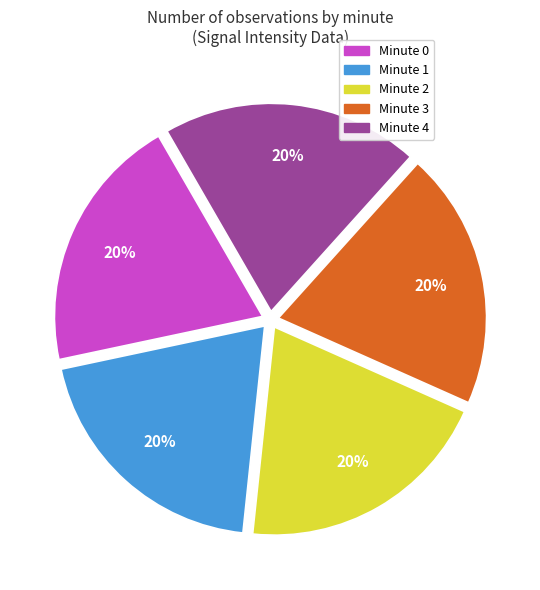

Combined, do Minute 2 and Minute 3 account for over 50%?

No